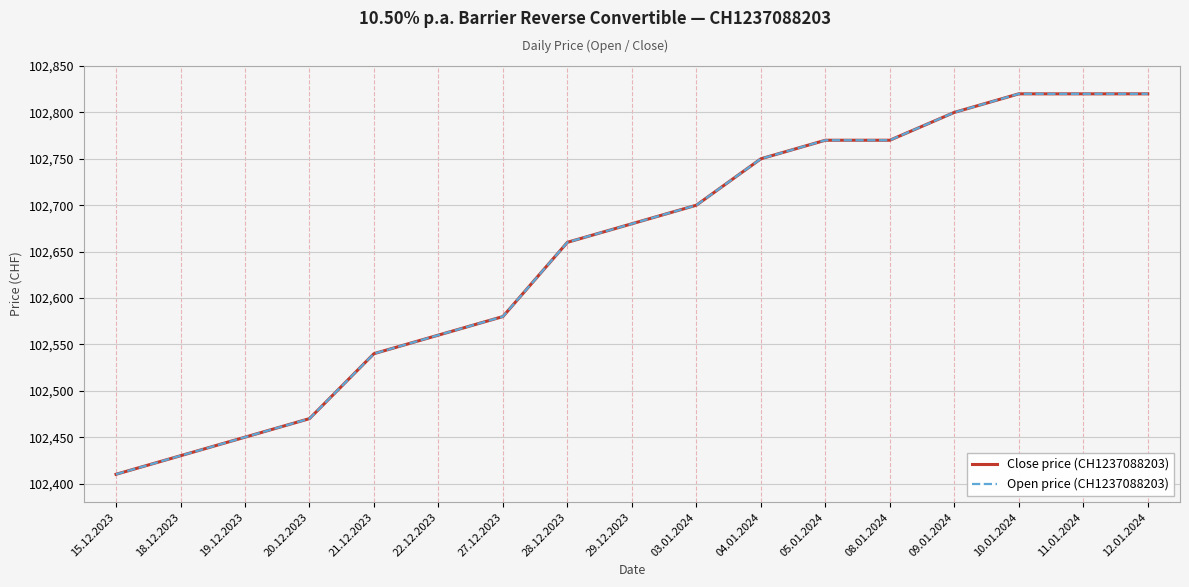

Reading left to right, what are all the values shown in this chart?

Close price (CH1237088203): 15.12.2023=102410	18.12.2023=102430	19.12.2023=102450	20.12.2023=102470	21.12.2023=102540	22.12.2023=102560	27.12.2023=102580	28.12.2023=102660	29.12.2023=102680	03.01.2024=102700	04.01.2024=102750	05.01.2024=102770	08.01.2024=102770	09.01.2024=102800	10.01.2024=102820	11.01.2024=102820	12.01.2024=102820
Open price (CH1237088203): 15.12.2023=102410	18.12.2023=102430	19.12.2023=102450	20.12.2023=102470	21.12.2023=102540	22.12.2023=102560	27.12.2023=102580	28.12.2023=102660	29.12.2023=102680	03.01.2024=102700	04.01.2024=102750	05.01.2024=102770	08.01.2024=102770	09.01.2024=102800	10.01.2024=102820	11.01.2024=102820	12.01.2024=102820